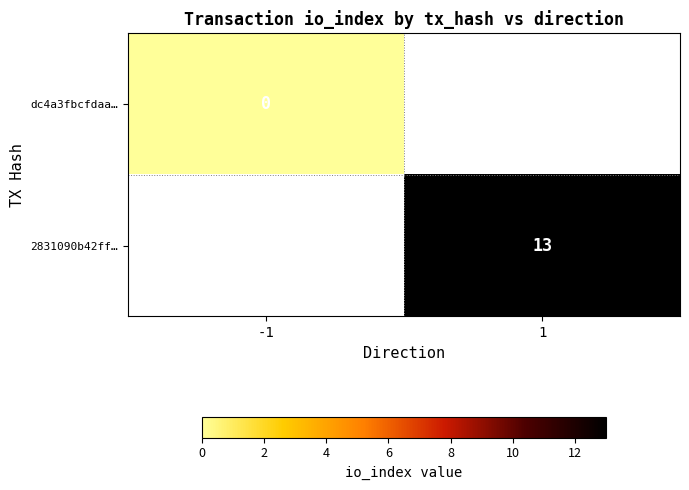

The 2831090b42ff… series shows 7 at 1. True or false?

False